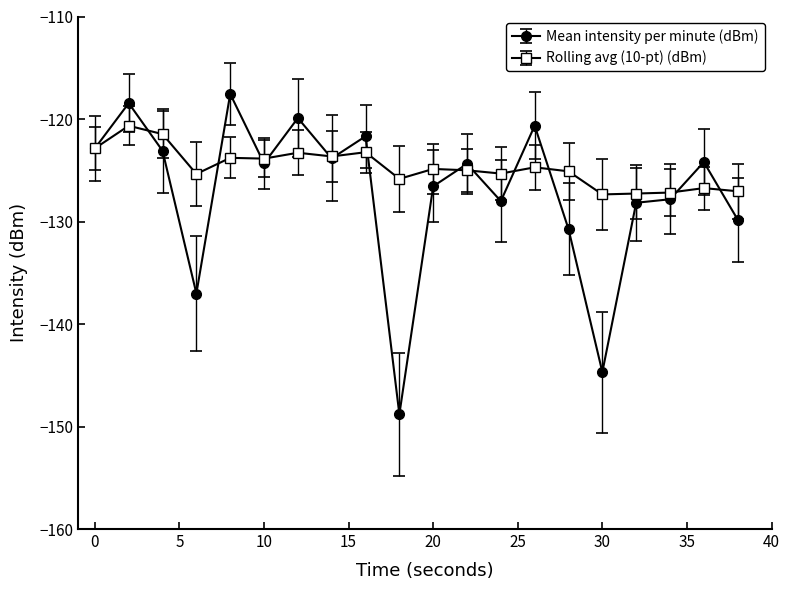

After their last crossing, which series has the higher values: Mean intensity per minute (dBm) or Rolling avg (10-pt) (dBm)?

Rolling avg (10-pt) (dBm)